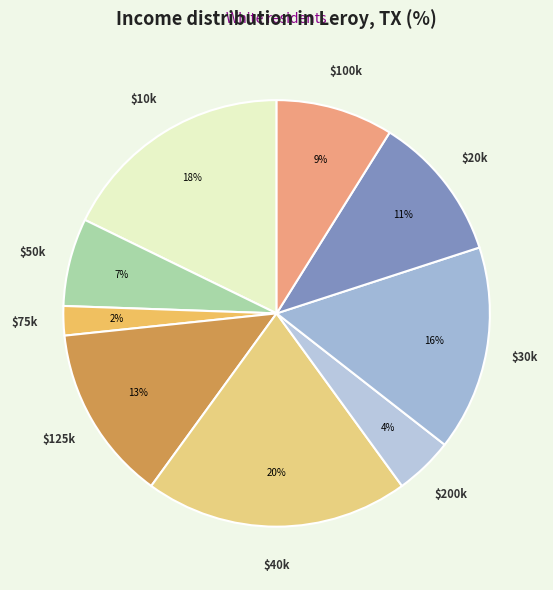

Is there any slice that represents more than half of the pie?

No